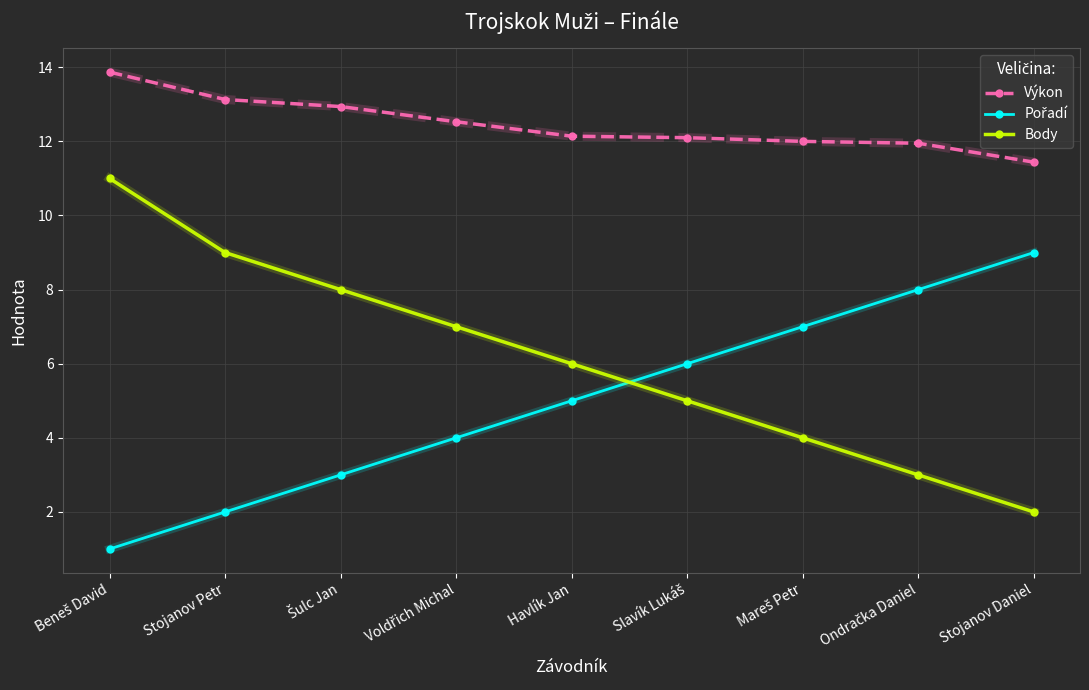

What is the value of the Body point at the 6th from the left?

5.0